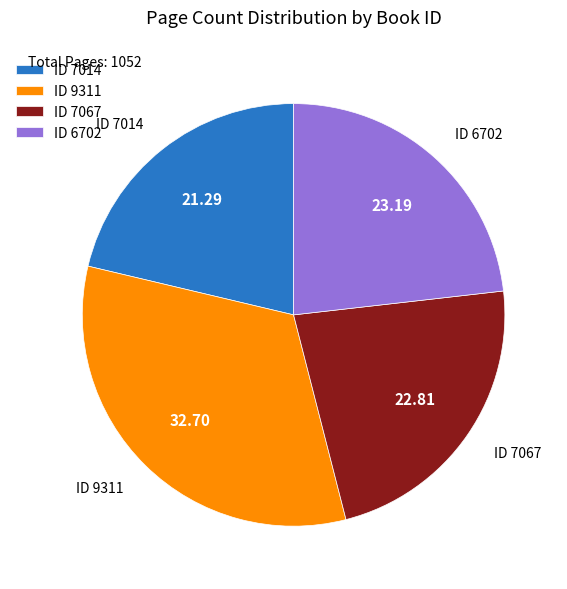

How many slices are in this pie chart?

4